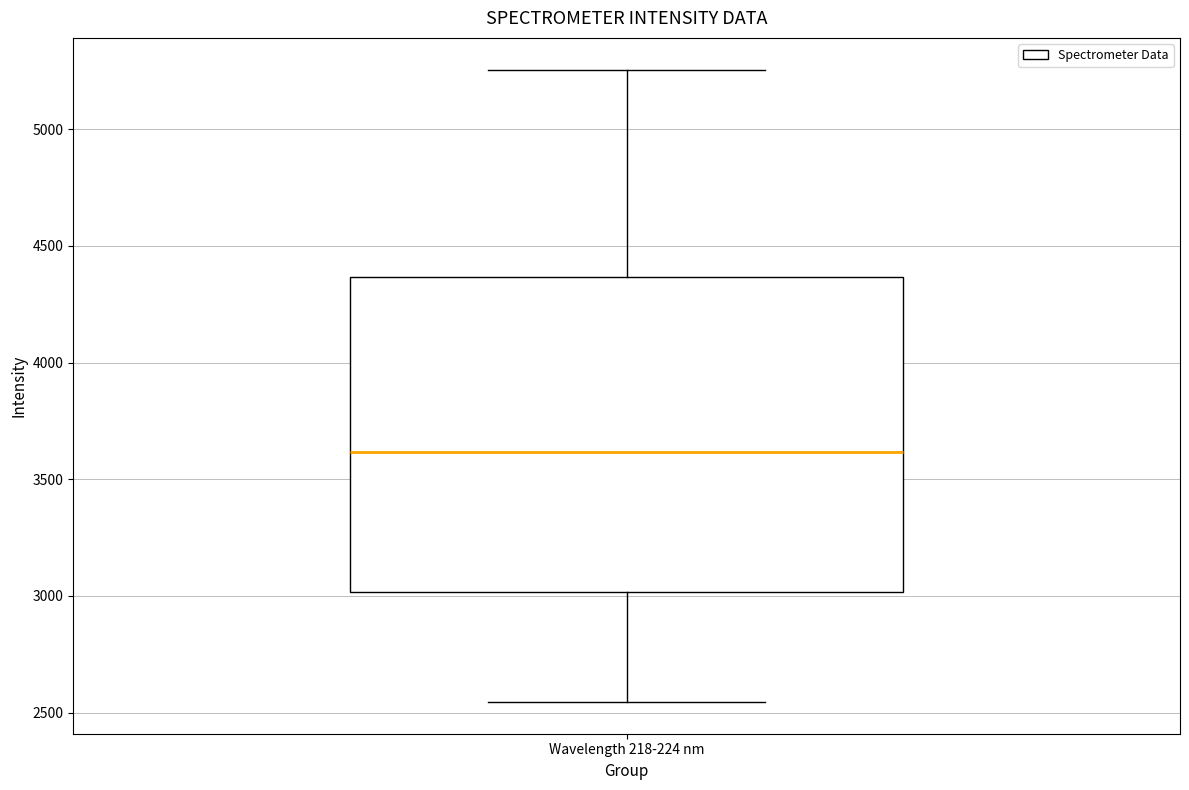

Read this box plot against the y-axis: the position of the median line, the range covered by the box, and the ends of both whiskers. The values are not printed on the chart, so give them approximately, as read against the axis.

median 3600, box 3000 to 4350, whiskers 2550 to 5250